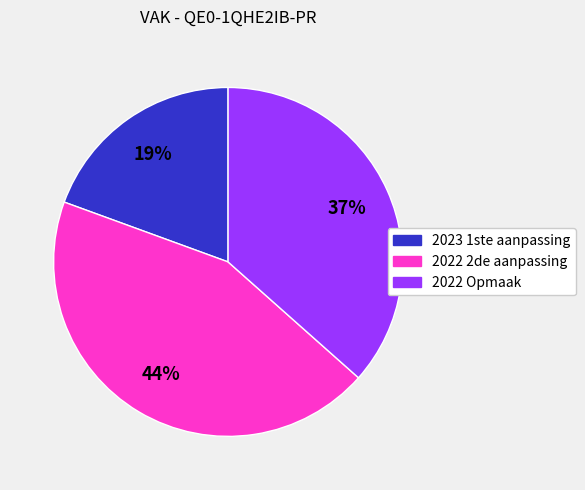

Is it true that 2023 1ste aanpassing is 19% of the pie?

True